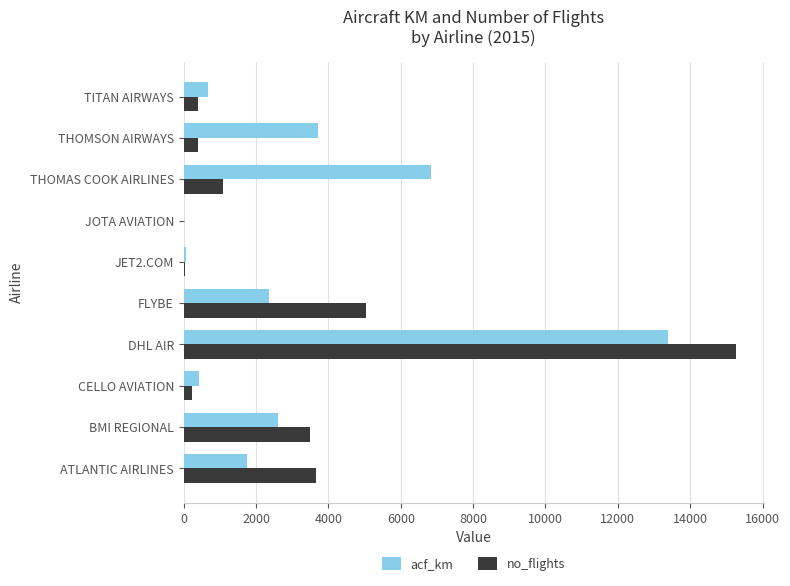

Between DHL AIR and TITAN AIRWAYS, which series saw the biggest shift?

no_flights